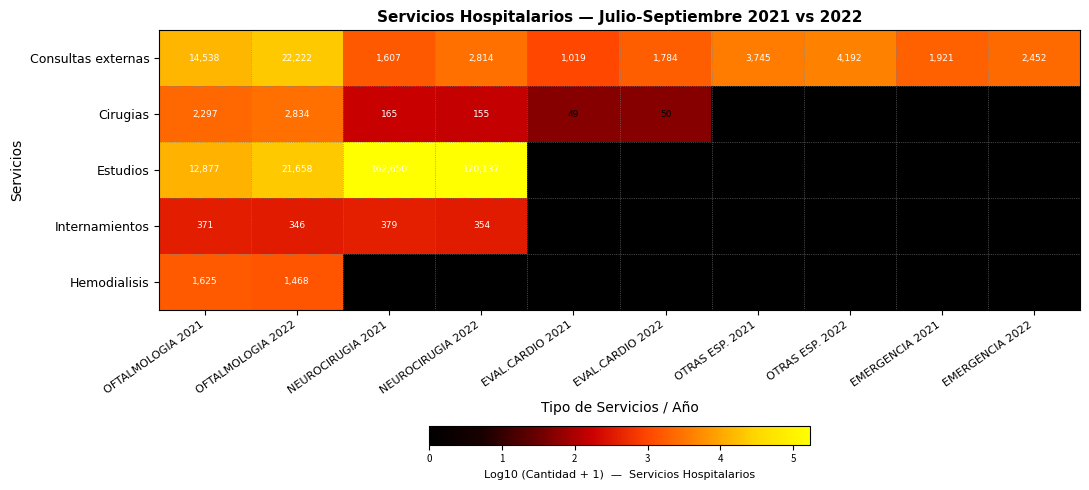

Which category has the lowest value in the Consultas externas series?

EVAL.CARDIO 2021